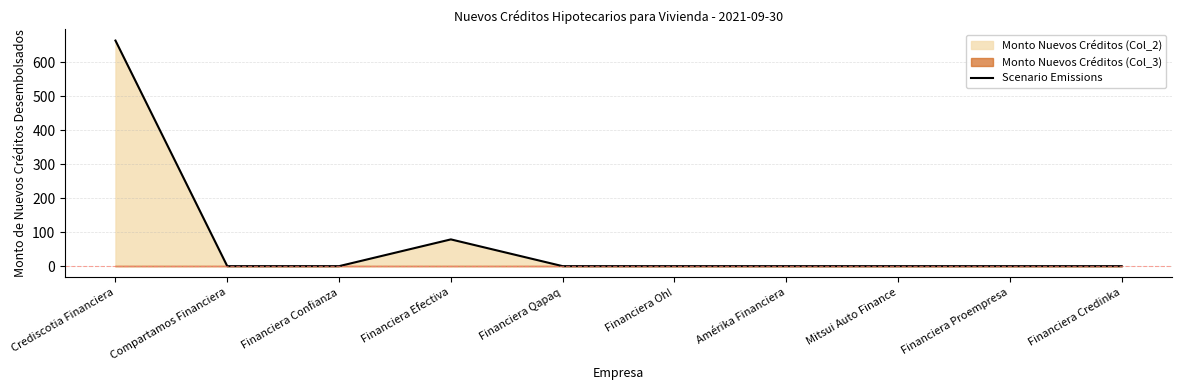

Rank the categories by value from lowest to highest.

Compartamos Financiera, Financiera Confianza, Financiera Qapaq, Financiera Oh!, Amérika Financiera, Mitsui Auto Finance, Financiera Proempresa, Financiera Credinka, Financiera Efectiva, Crediscotia Financiera